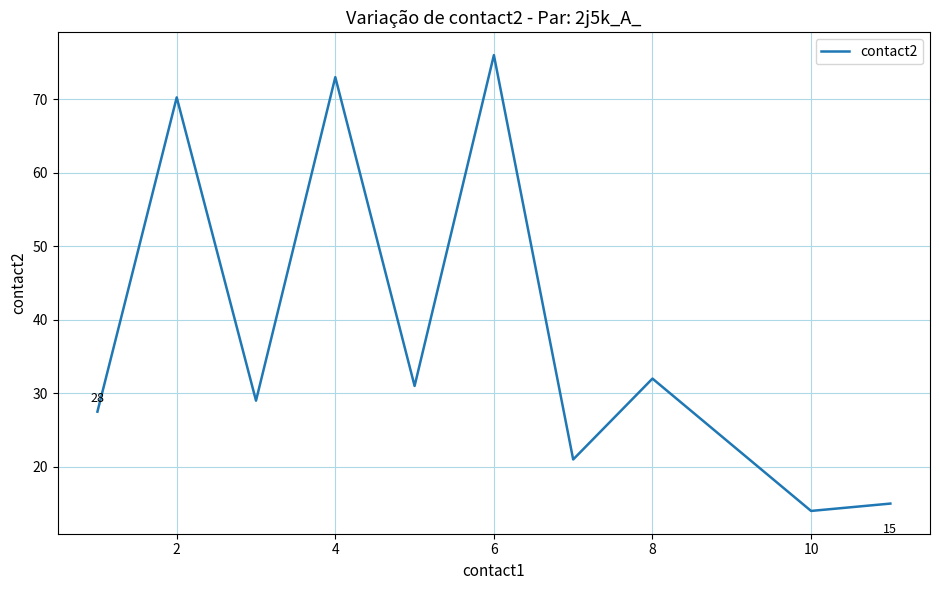

What is the greatest value displayed?

76.0